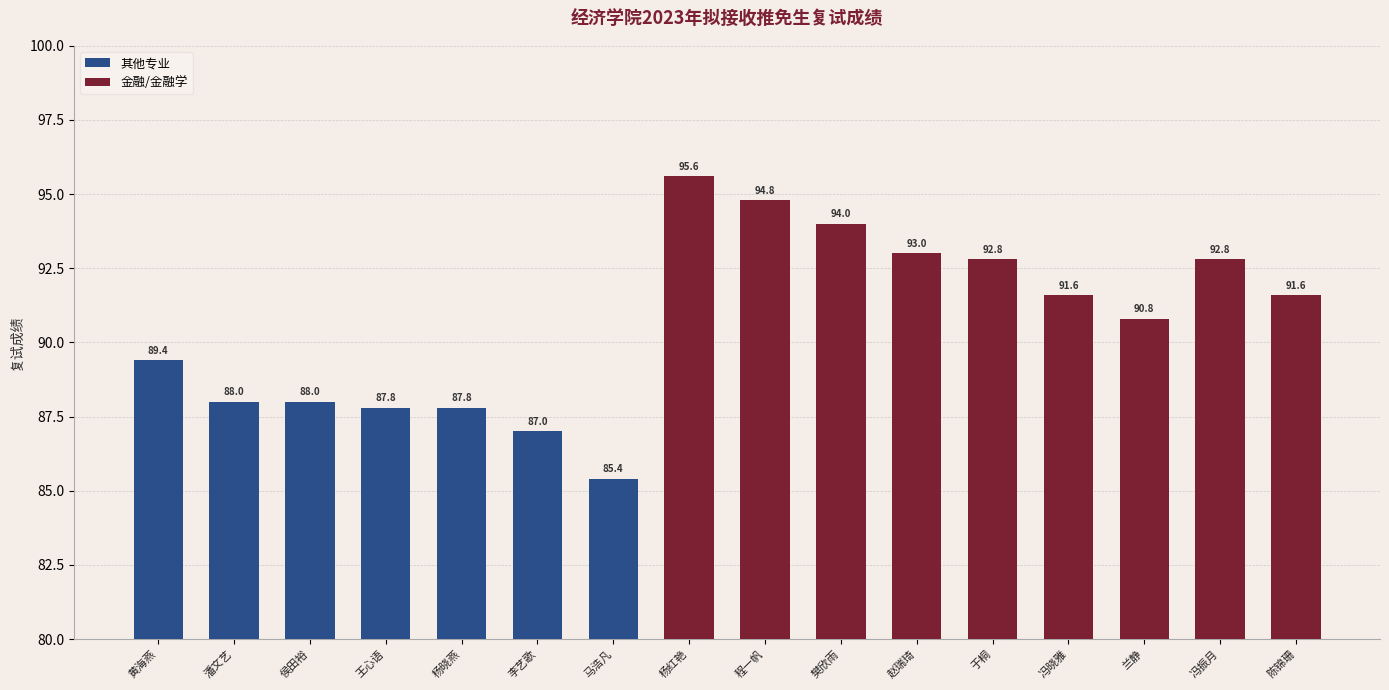

What is the difference between the values at 杨红艳 and 于桐?

2.8